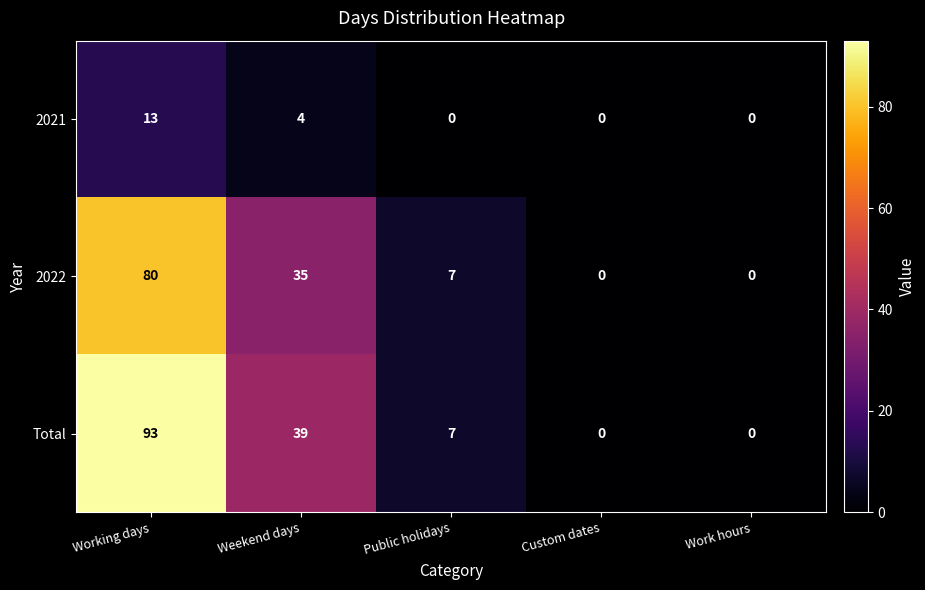

At which label is 2021 closest to 6?

Weekend days